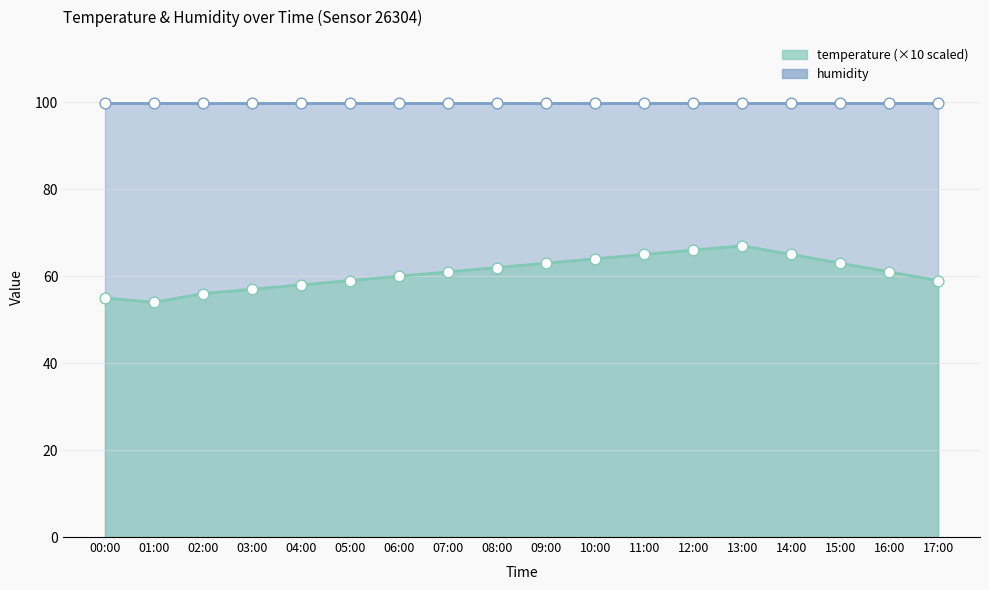

What is the change in value from 04:00 to 09:00?

+5